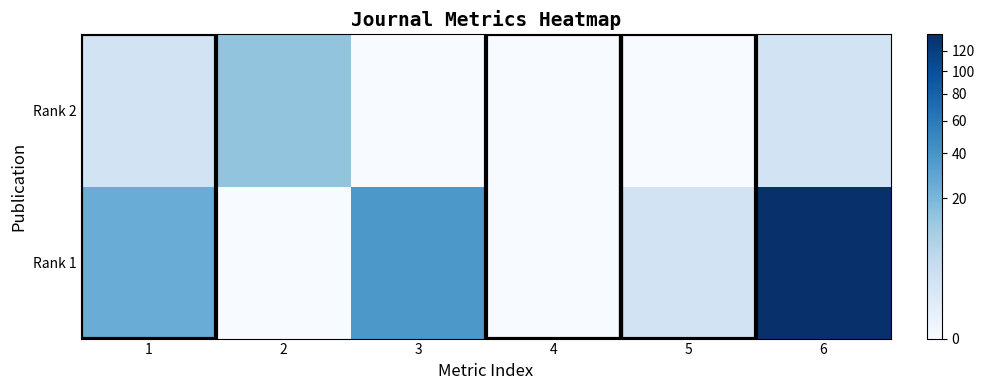

List the series in order of their overall mean, highest first.

Rank 1, Rank 2